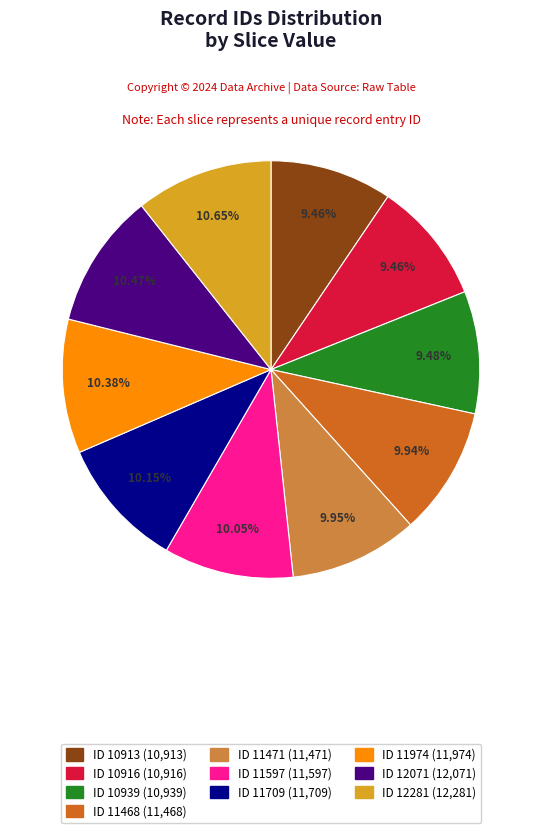

Is there any slice that represents more than half of the pie?

No